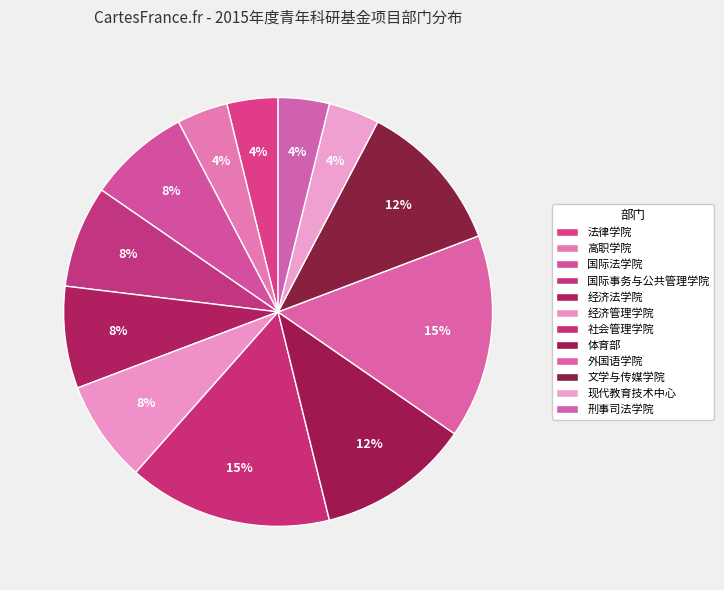

Is there any slice that represents more than half of the pie?

No